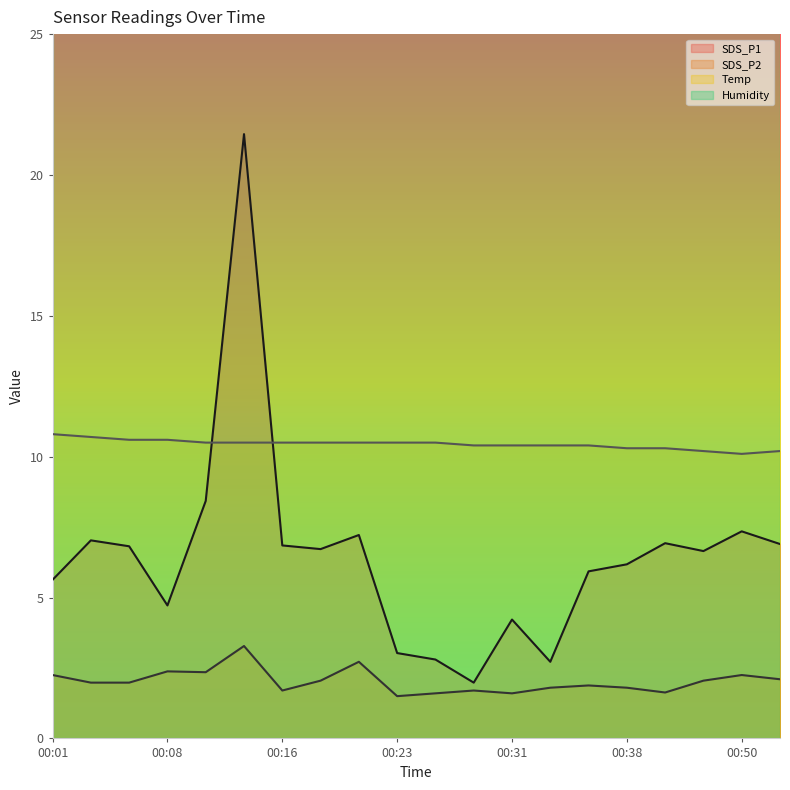

What is the spread (max minus min) of values at 00:21?

7.8